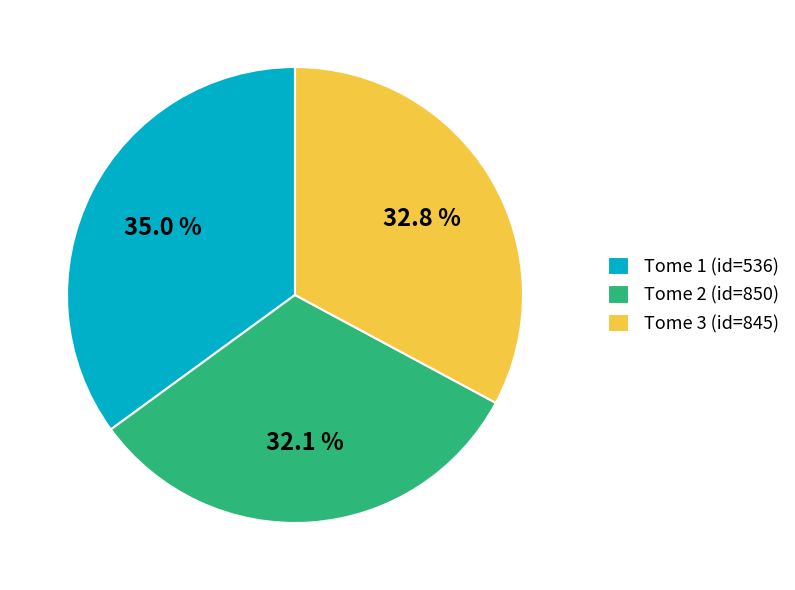

To the nearest percent, what is the difference between the largest and smallest slice percentages?

3%